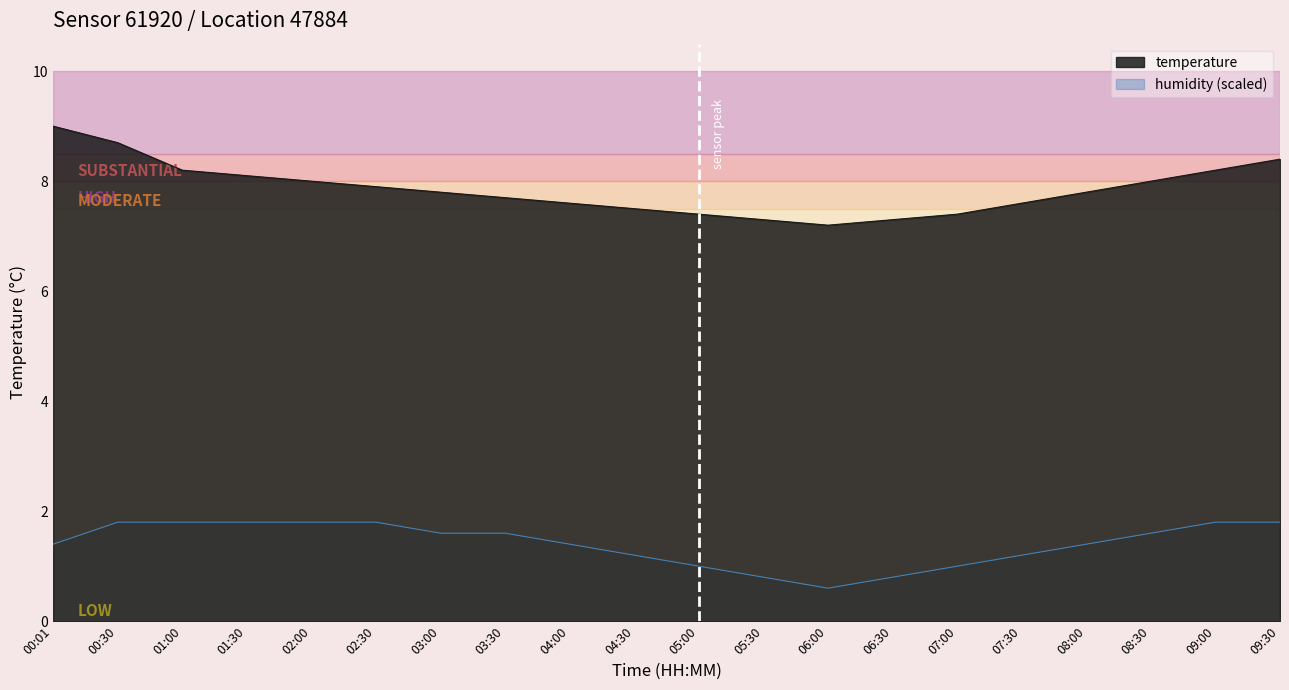

The value of temperature at 01:30 is 5.3. True or false?

False